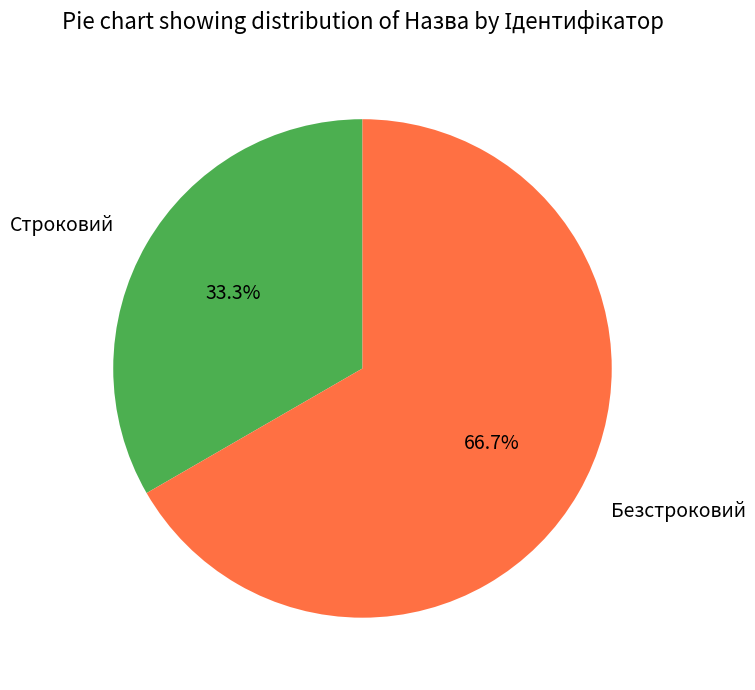

Between Строковий and Безстроковий, which is larger?

Безстроковий